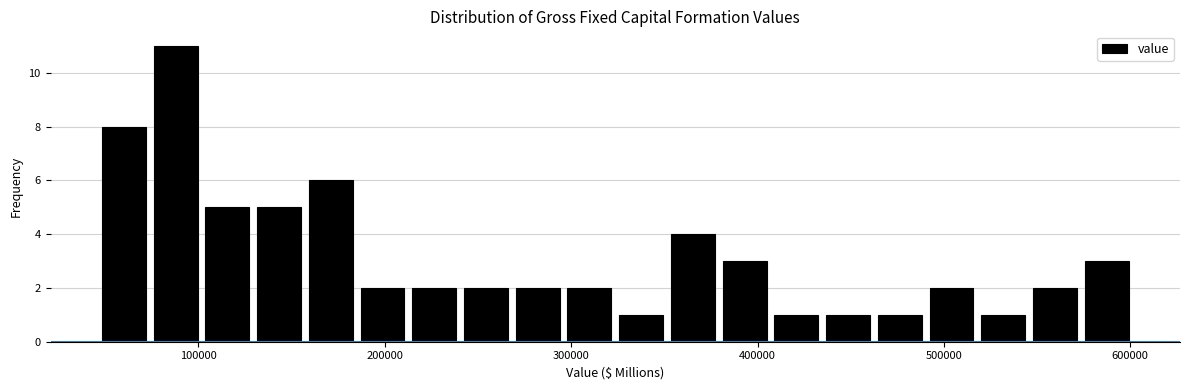

Read against the x-axis, roughly where is the centre of the tallest bar?

90000